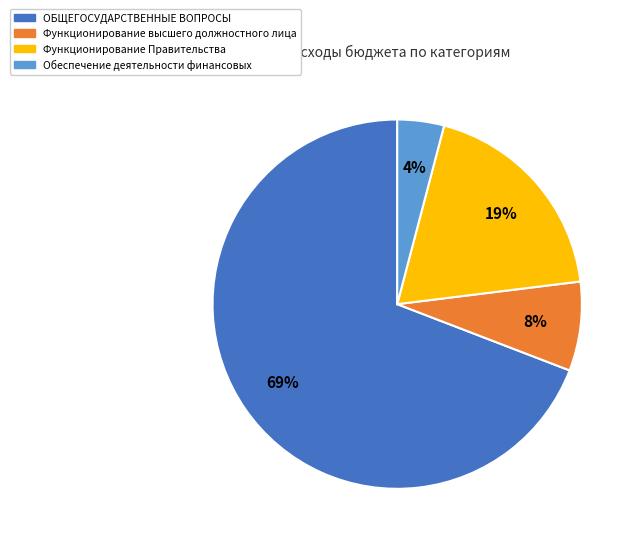

To the nearest percent, what is the combined percentage of Обеспечение деятельности финансовых and Функционирование высшего должностного лица?

12%